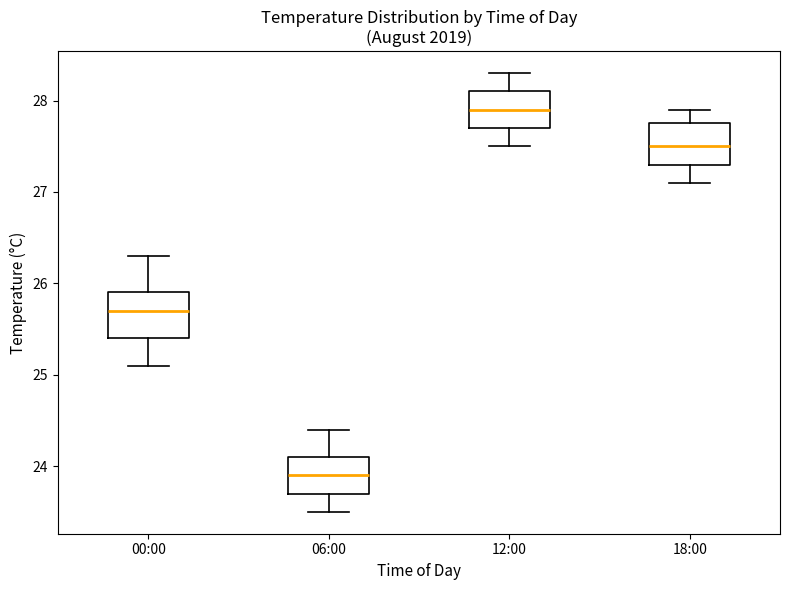

Where does the lower whisker of the box for 12:00 end on the y-axis? The values are not printed on the chart, so give them approximately, as read against the axis.

27.5